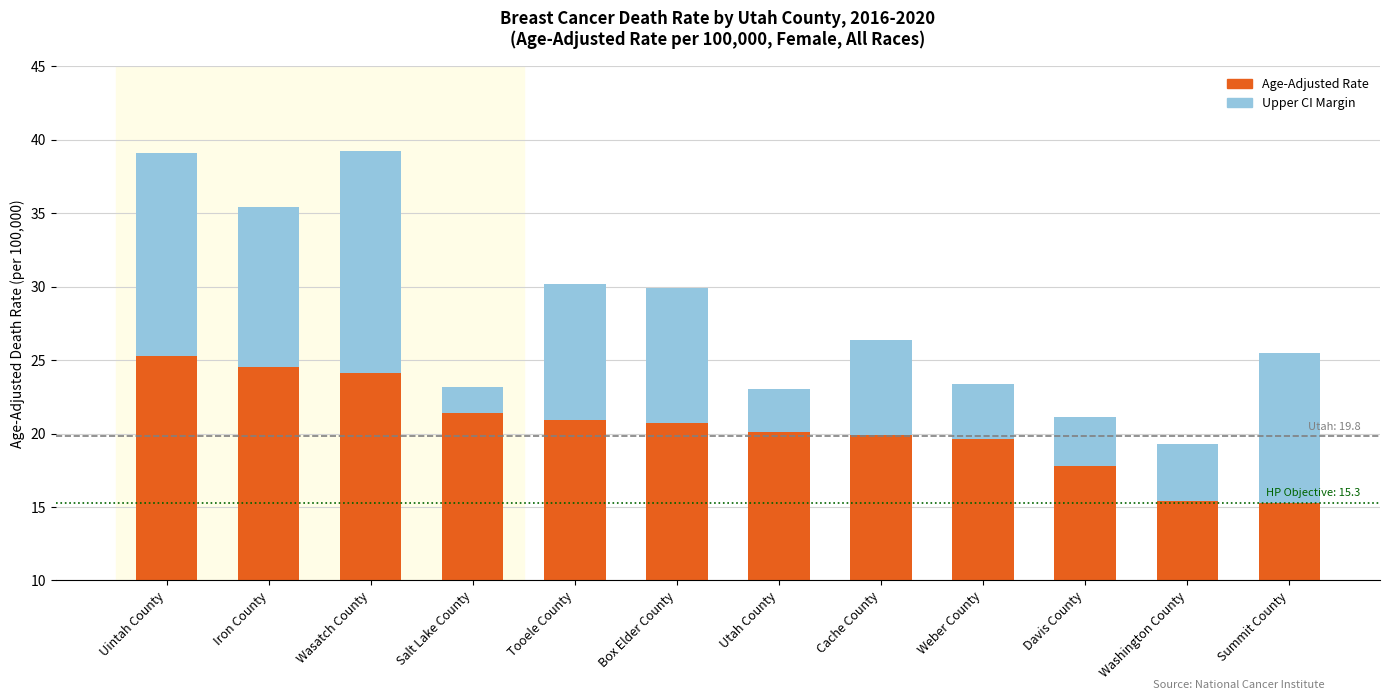

What is the label of the 11th bar from the right?

Iron County